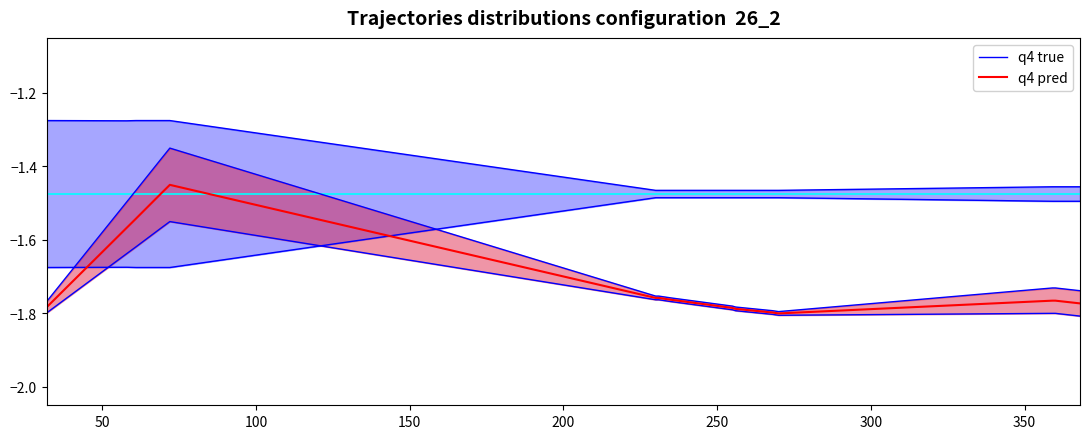

Reading right to left, transcribe all the data shown in this chart.

q4 true: -1.5	-1.5	-1.5	-1.5	-1.5	-1.5	-1.5	-1.5	-1.5	-1.5	-1.5	-1.3	-1.3	-1.3	-1.3	-1.3
q4 pred: -1.8	-1.8	-1.8	-1.8	-1.8	-1.8	-1.8	-1.8	-1.8	-1.8	-1.8	-1.4	-1.5	-1.5	-1.6	-1.8